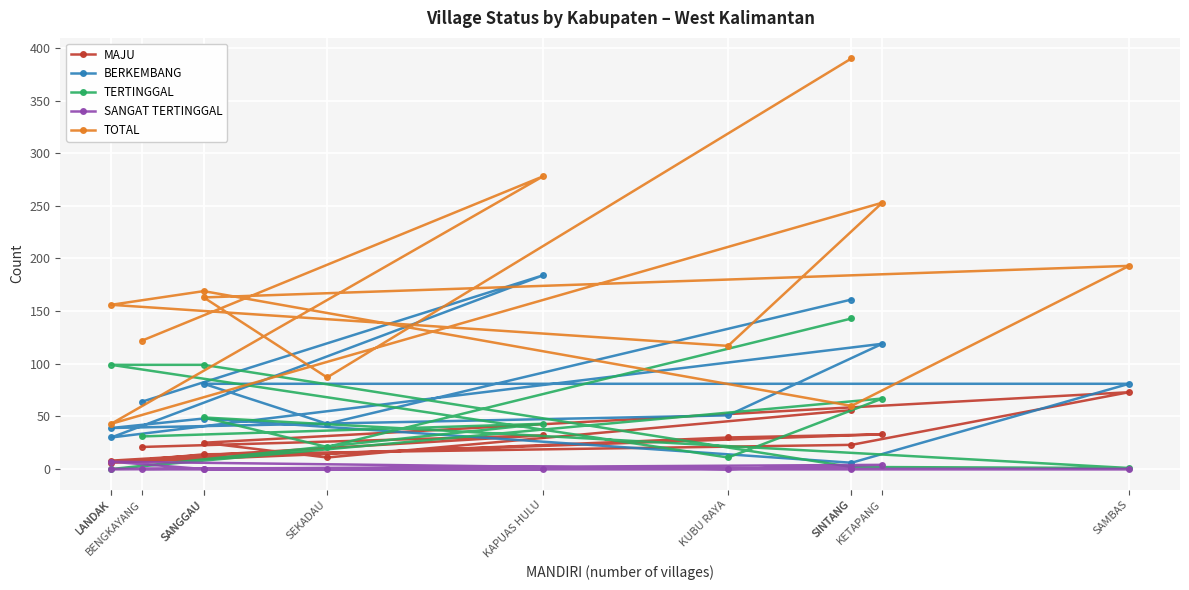

At which category does the chart reach its peak across all series?

SINTANG